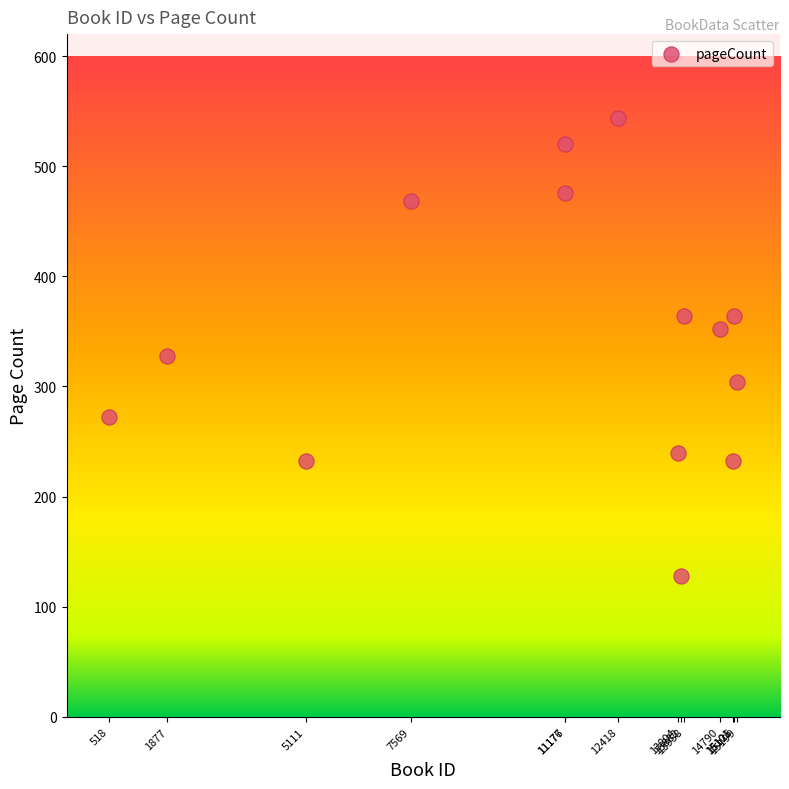

What is the range of X values (max minus min)?

14681